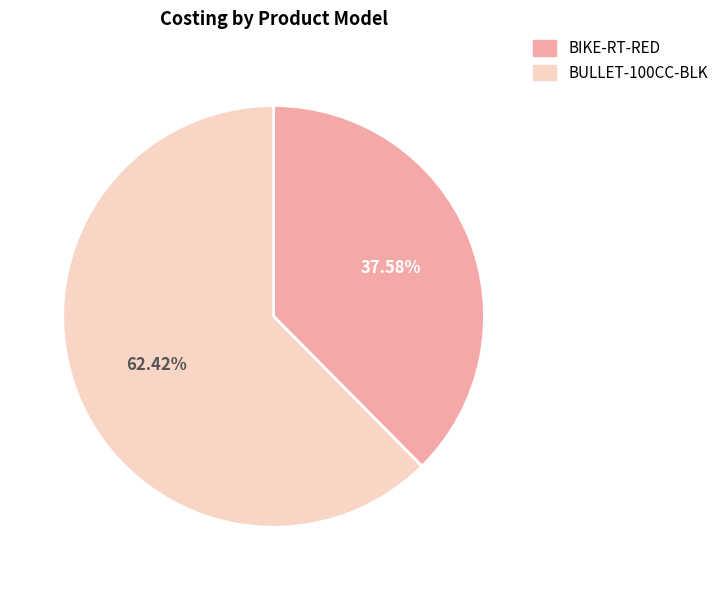

How much of the chart is everything except BIKE-RT-RED?

62.4%